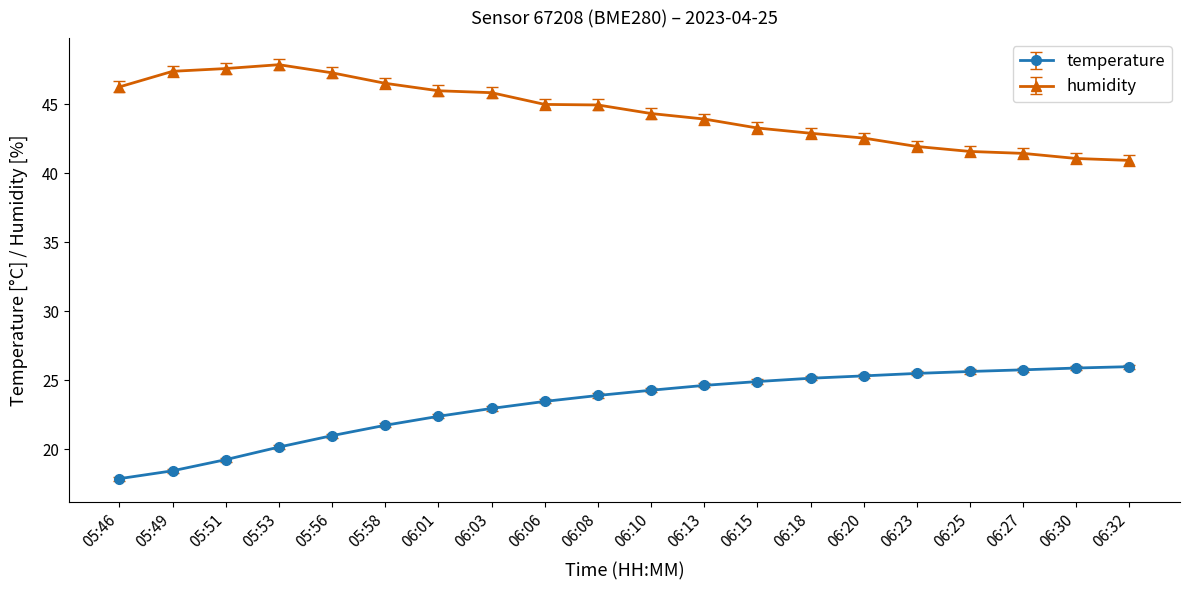

List the series in order of their peak value, highest first.

humidity, temperature